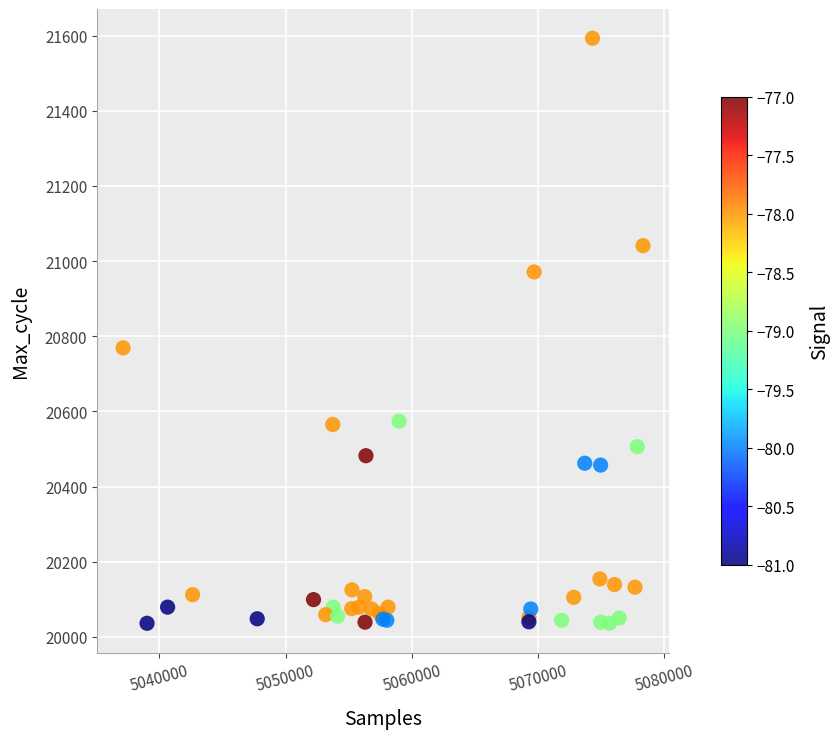

What Y value in the scatter plot is closest to 20814?

20769